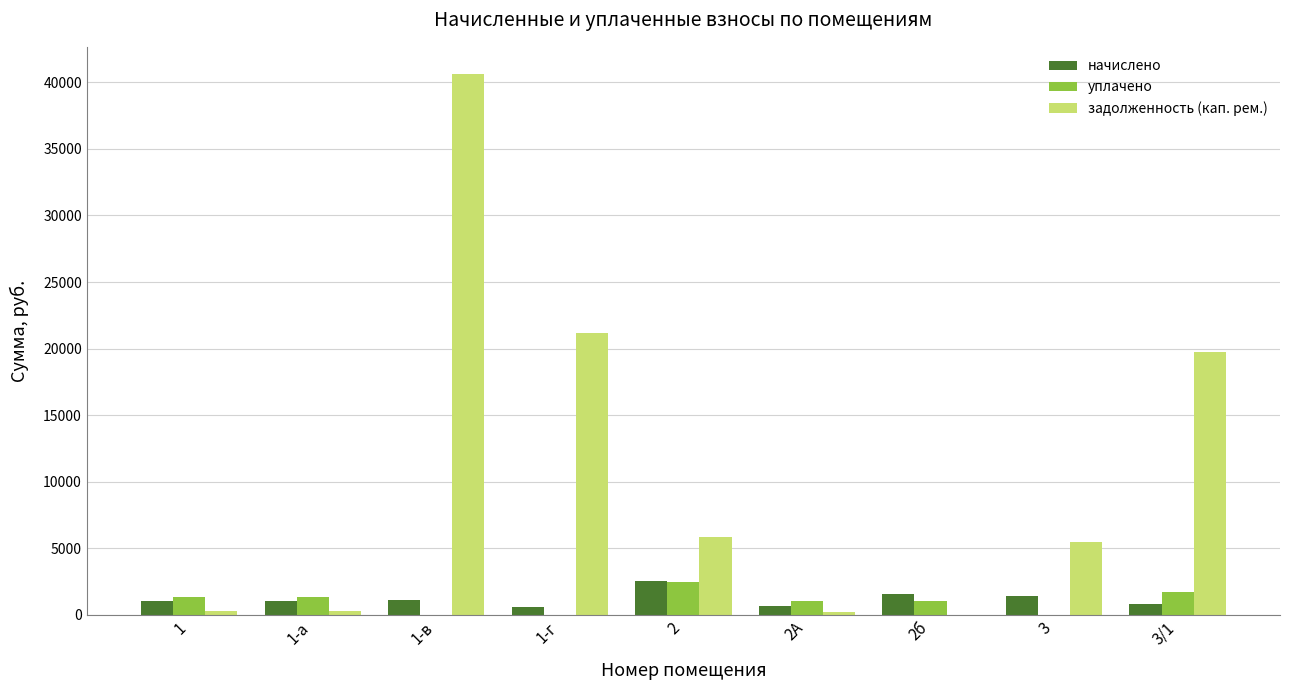

How many groups of bars are there?

9